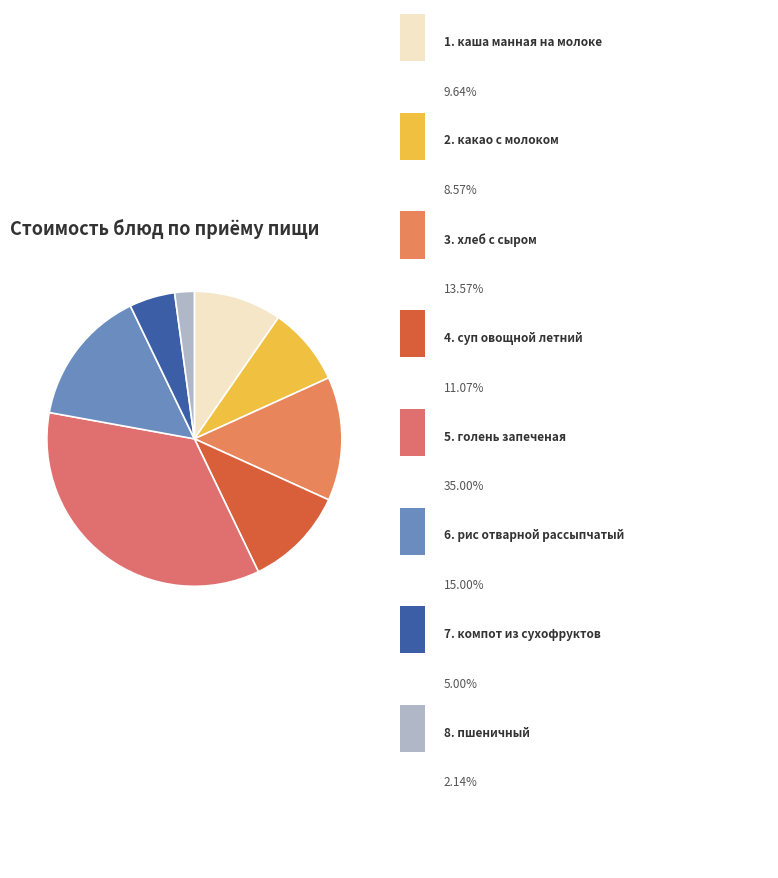

How many slices are in this pie chart?

8